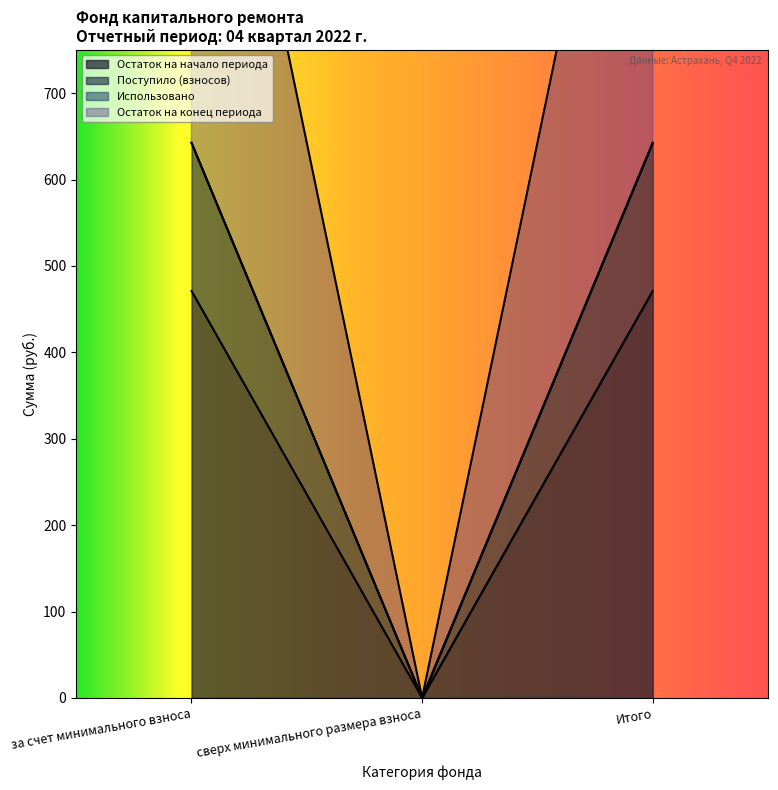

Is it true that Остаток на конец периода equals 642.4 at за счет минимального взноса?

True